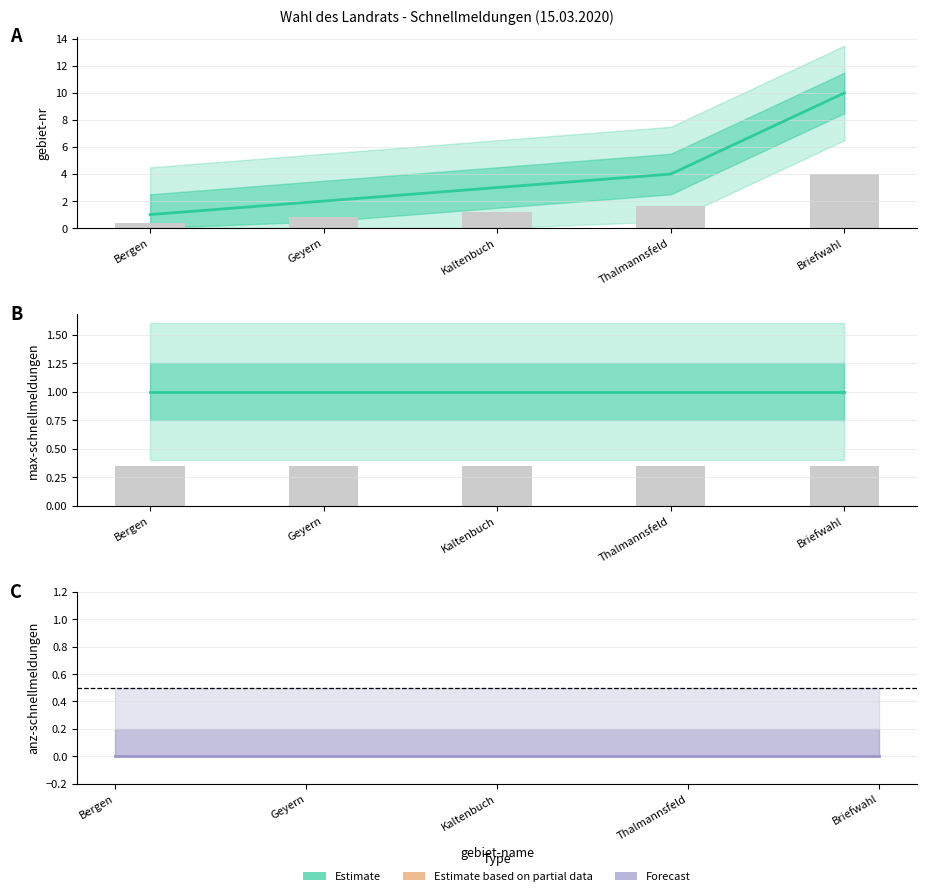

How many groups of bars are there?

5